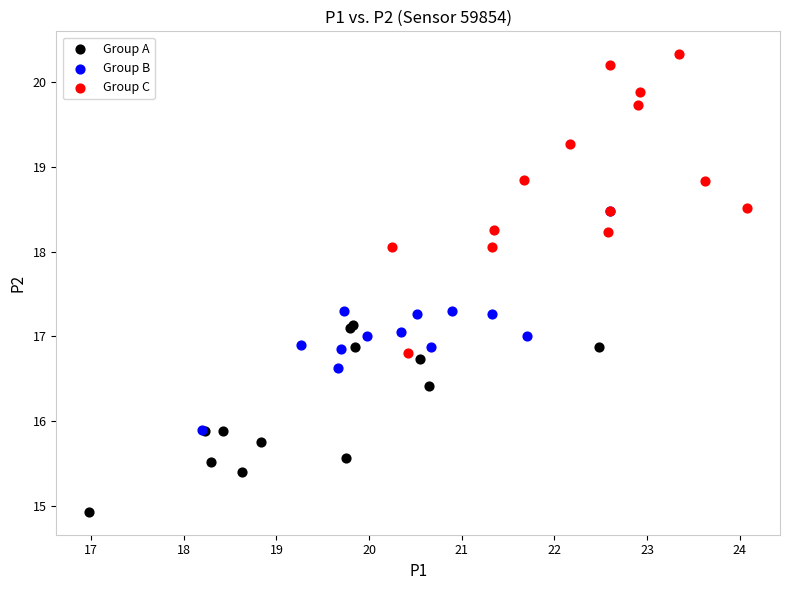

What are all the series names shown in the legend?

Group A, Group B, Group C